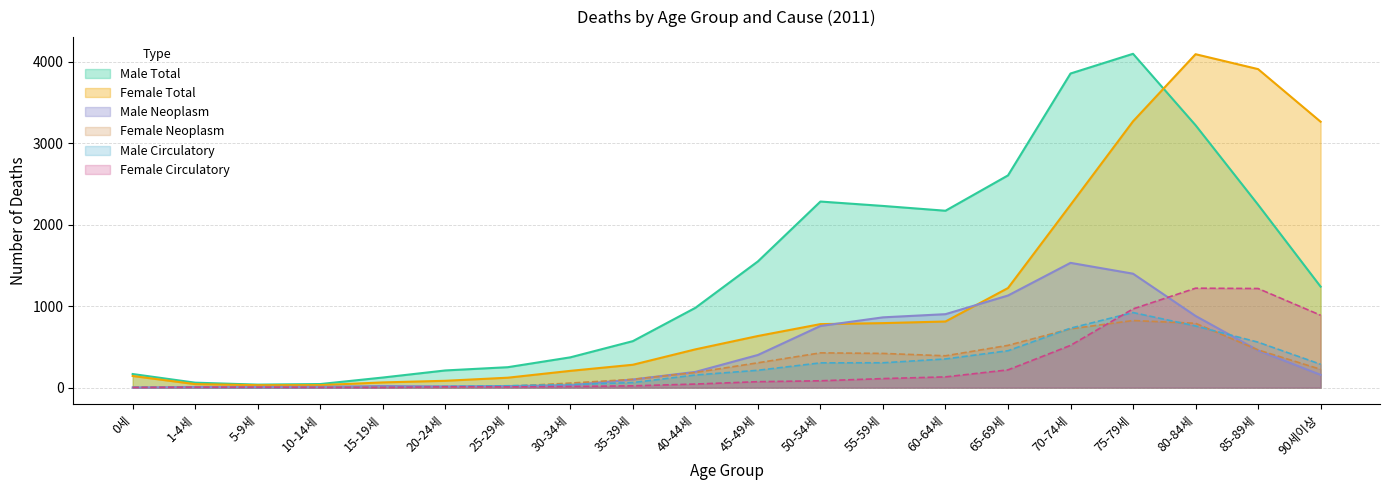

Which series ends up on top after the final intersection of Male (Neoplasm) and Male (Circulatory)?

Male (Circulatory)